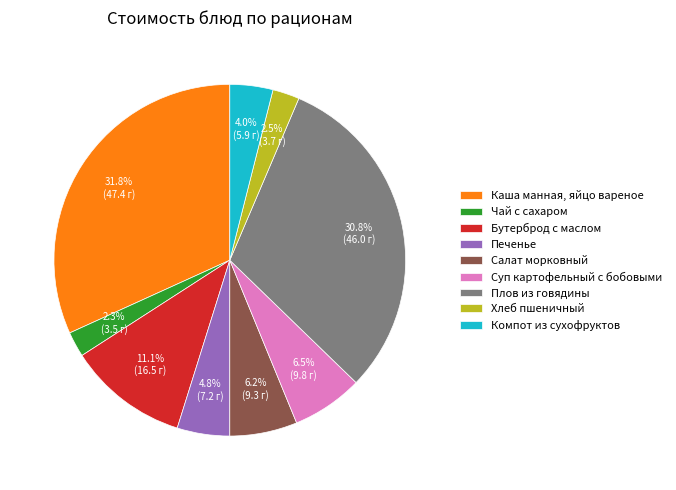

Which has a higher value, Хлеб пшеничный or Компот из сухофруктов?

Компот из сухофруктов